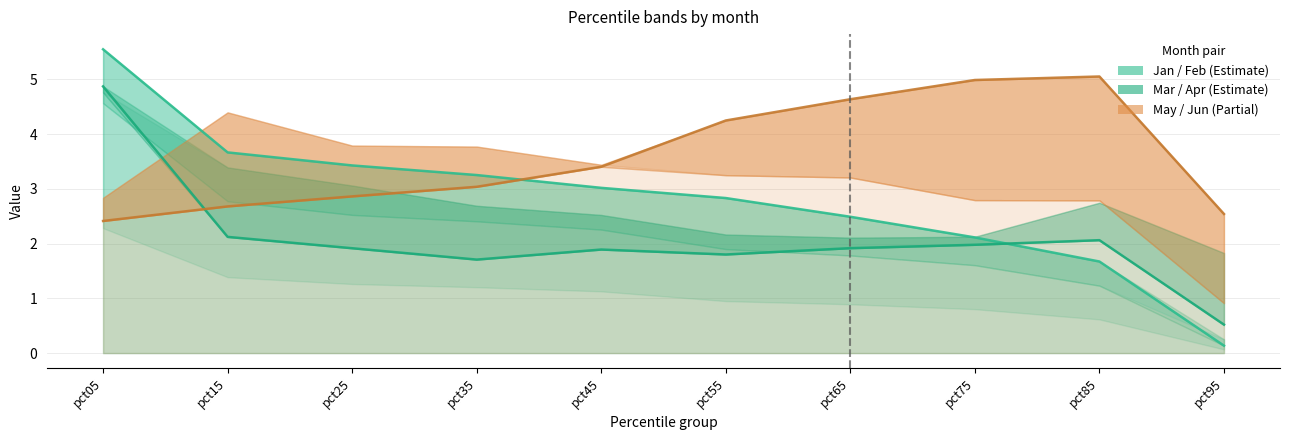

Read the Jan (line) value at pct75.

2.1